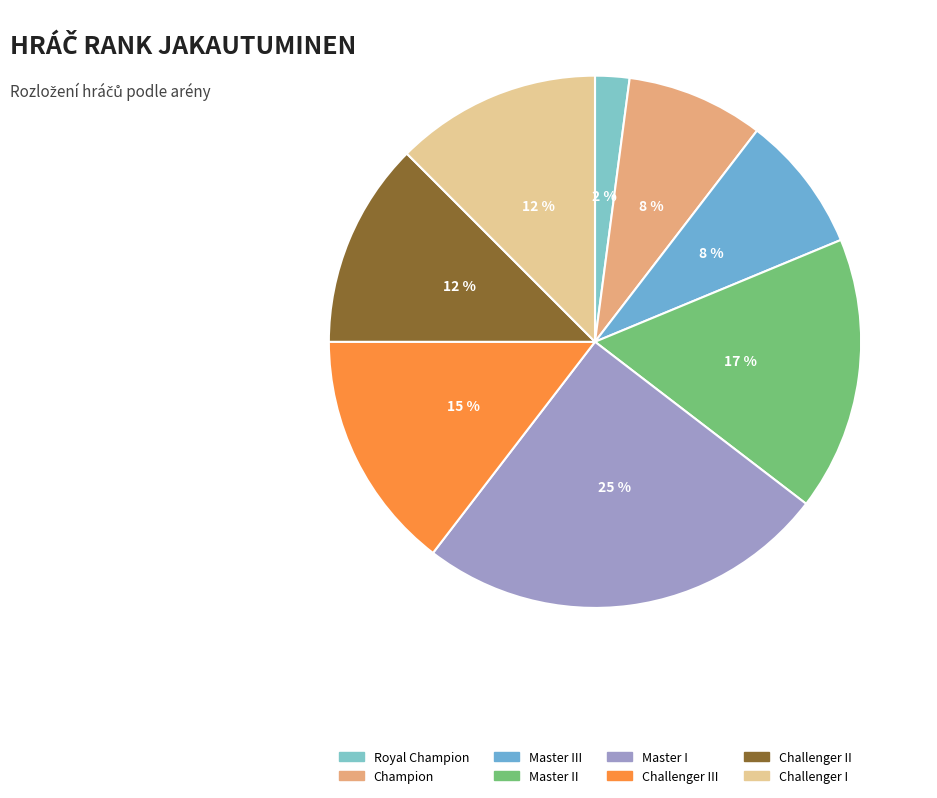

To the nearest percent, what is the average slice percentage?

12%